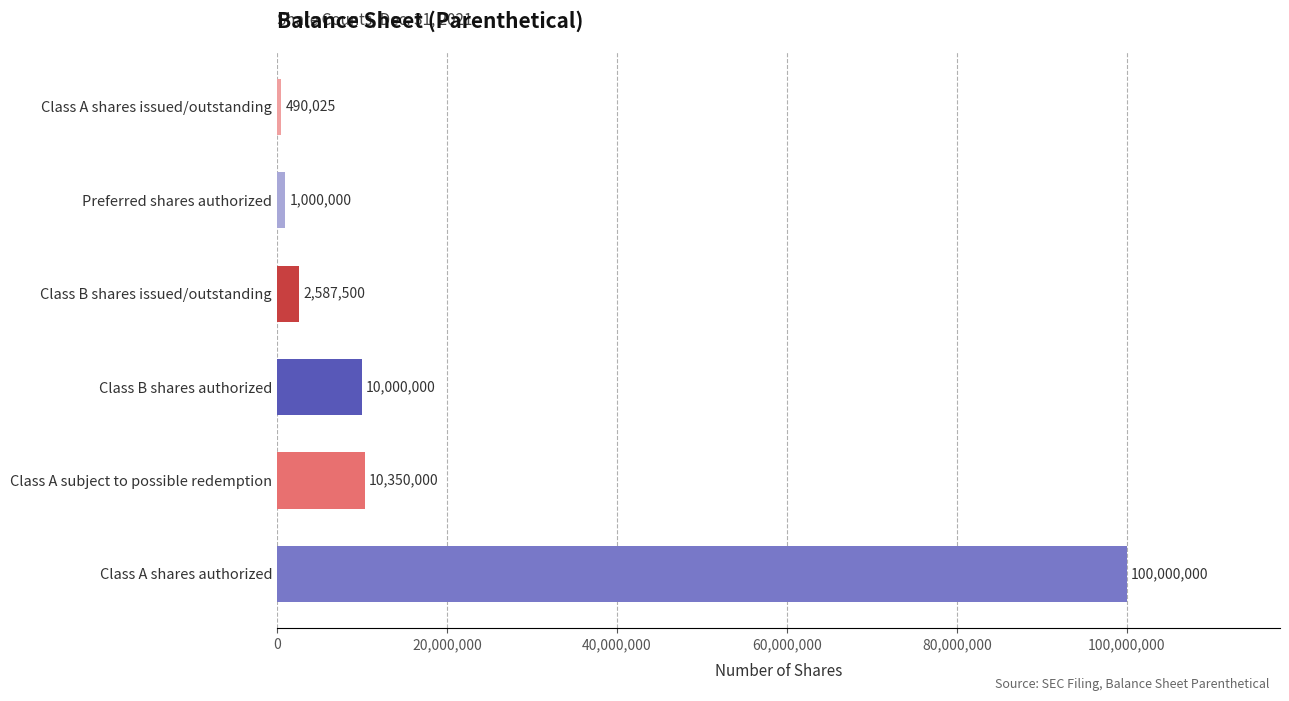

Reading bottom to top, list all the values displayed in this chart.

Class A shares authorized=100000000	Class A subject to possible redemption=10350000	Class B shares authorized=10000000	Class B shares issued/outstanding=2587500	Preferred shares authorized=1000000	Class A shares issued/outstanding=490025